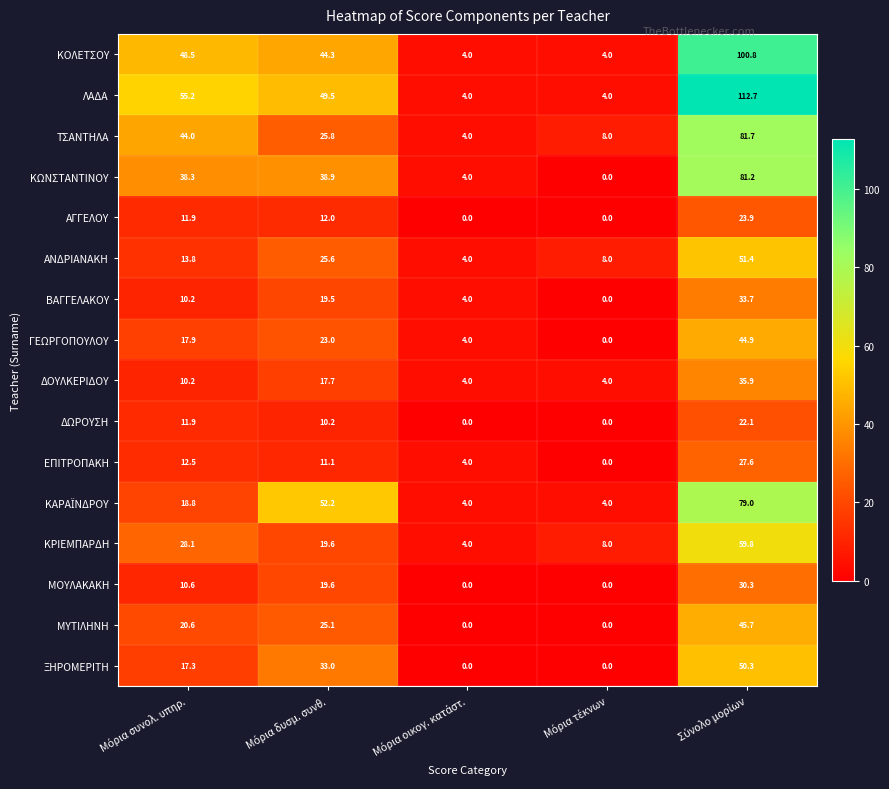

What is the difference between the maximum and second lowest values in the ΚΟΛΕΤΣΟΥ series?

96.8